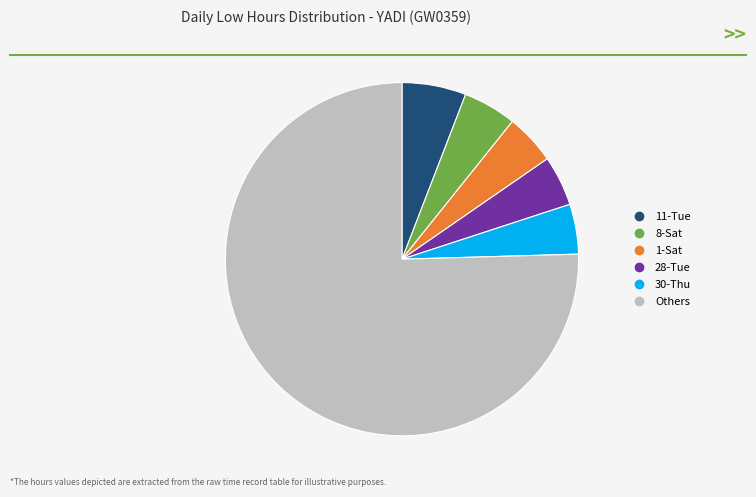

Is there a majority slice in this chart?

Yes